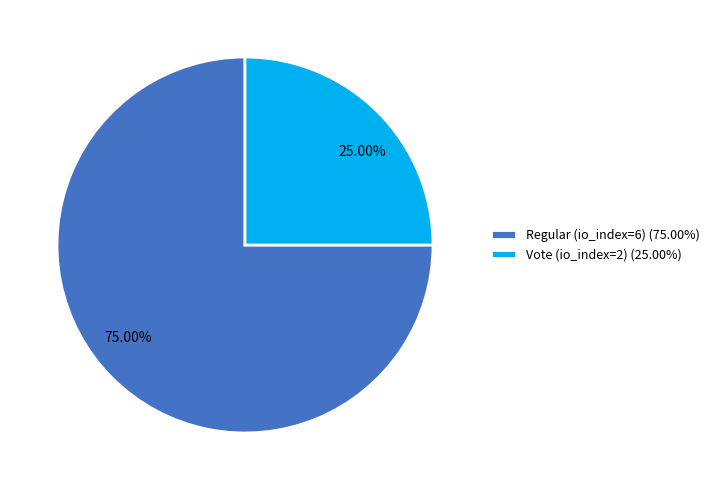

What is the ratio of the value at Regular (io_index=6) (75.00%) to the value at Vote (io_index=2) (25.00%)?

3.0